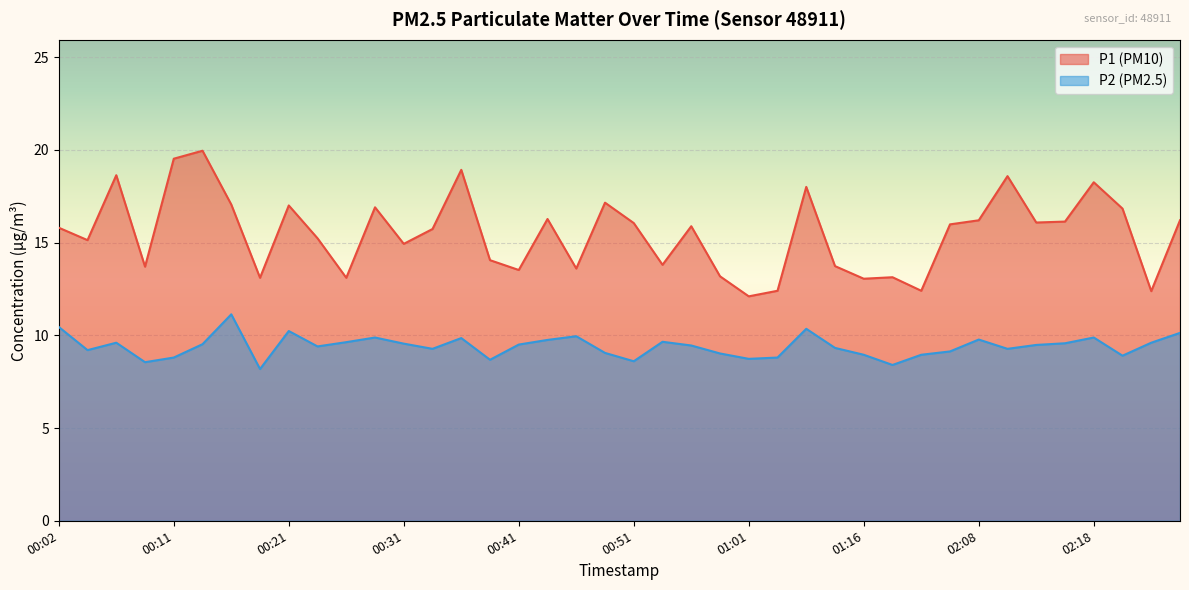

Does the chart display data point markers on the line(s)?

No